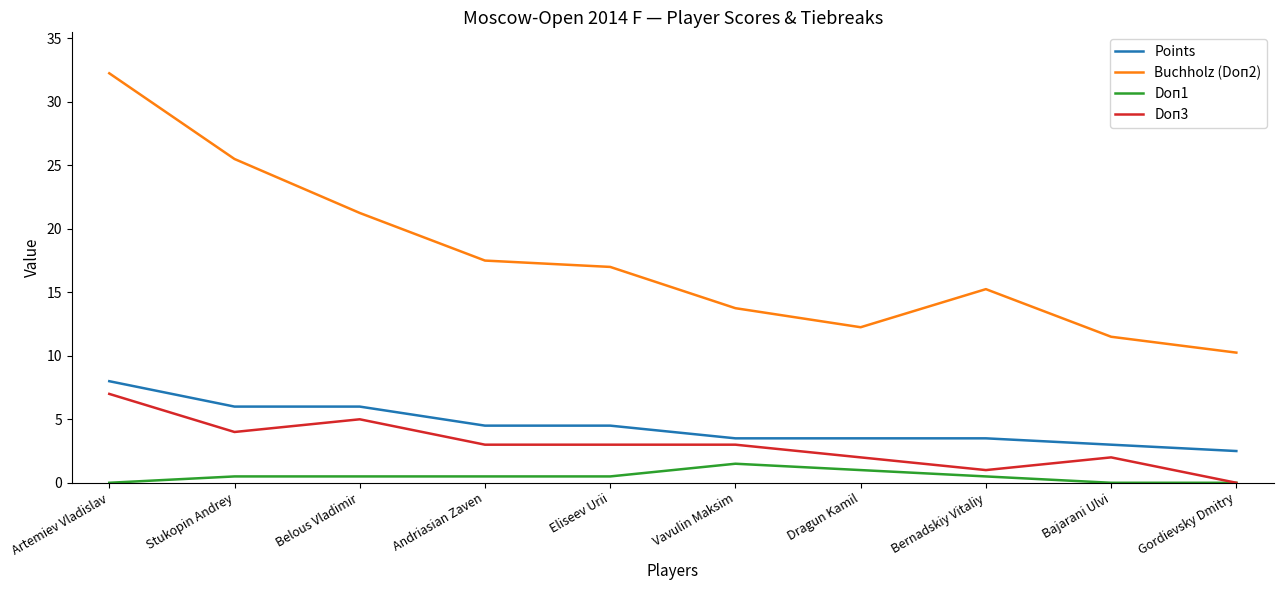

What position from the left is Gordievsky Dmitry?

10